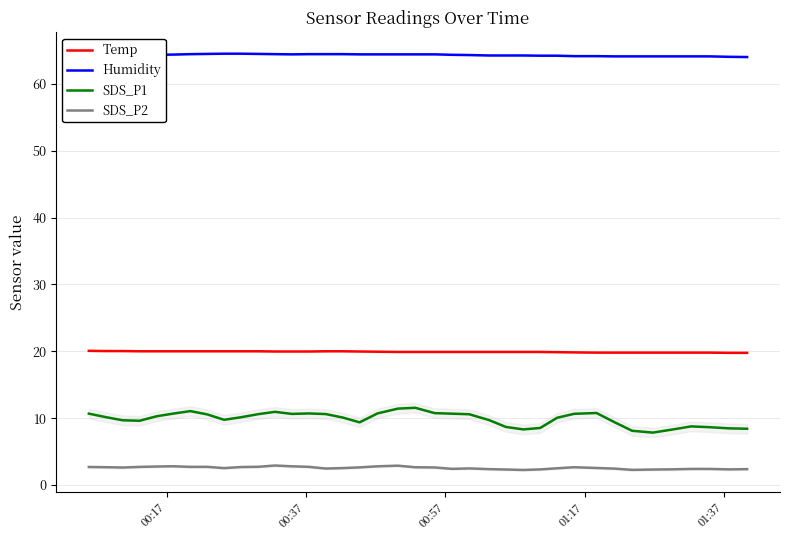

How many values in the SDS_P1 series exceed 10?

22